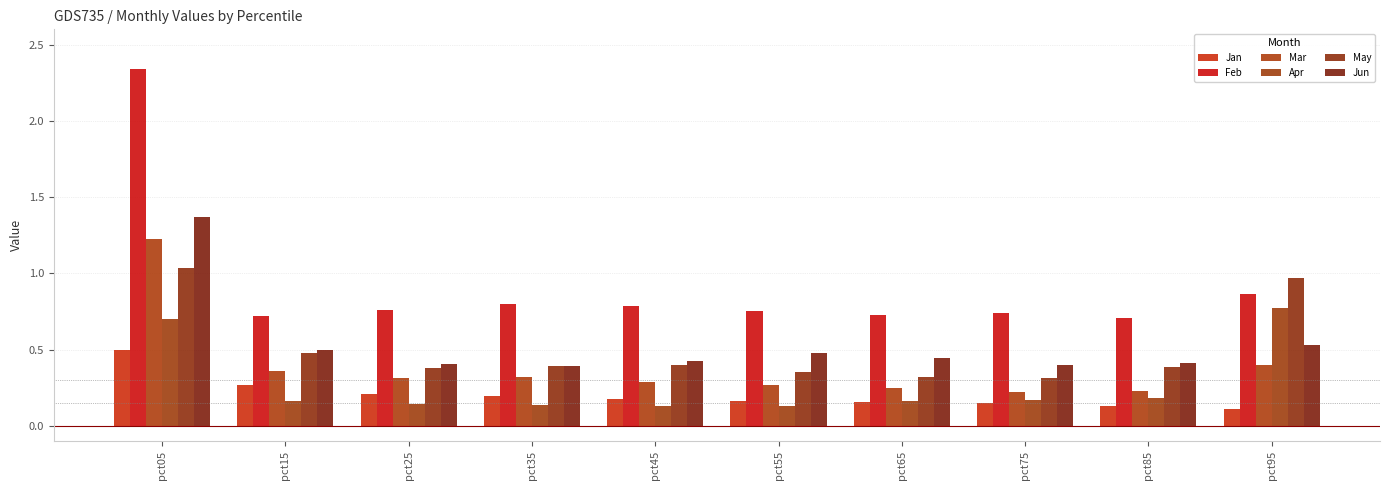

The value of Feb at pct45 is 0.8. True or false?

True